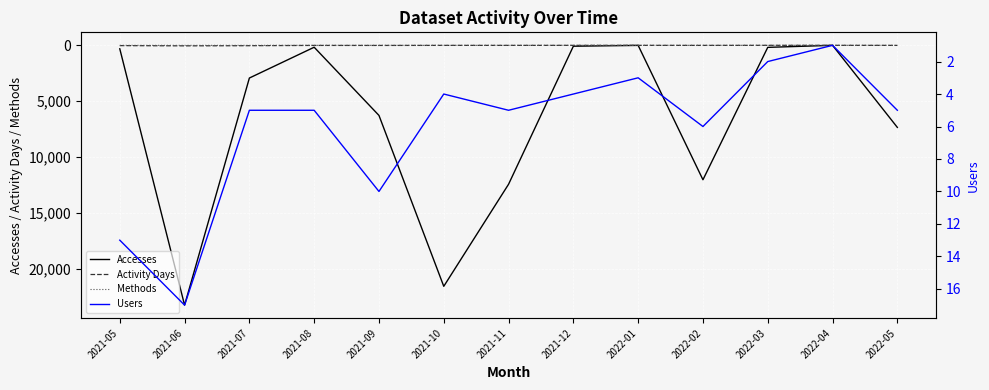

Reading right to left, list all the values displayed in this chart.

Accesses: 7352	1	184	12041	7	81	12444	21586	6280	172	2930	23269	314
Activity Days: 7	1	2	7	3	4	6	6	12	10	34	48	27
Methods: 2	1	1	1	1	2	3	3	3	2	2	4	1
Users: 5	1	2	6	3	4	5	4	10	5	5	17	13